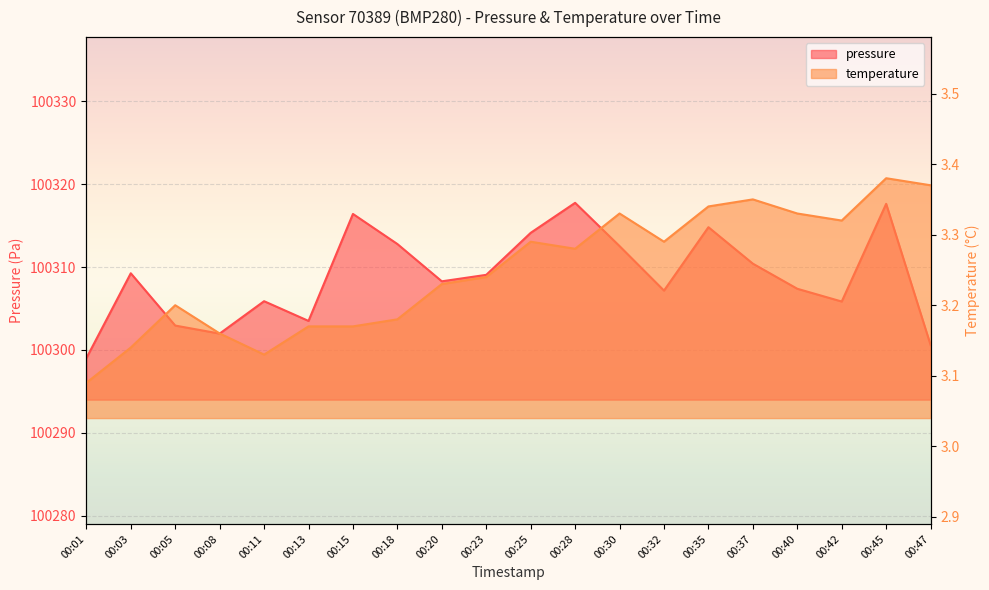

At which category does pressure reach its first local peak?

00:03